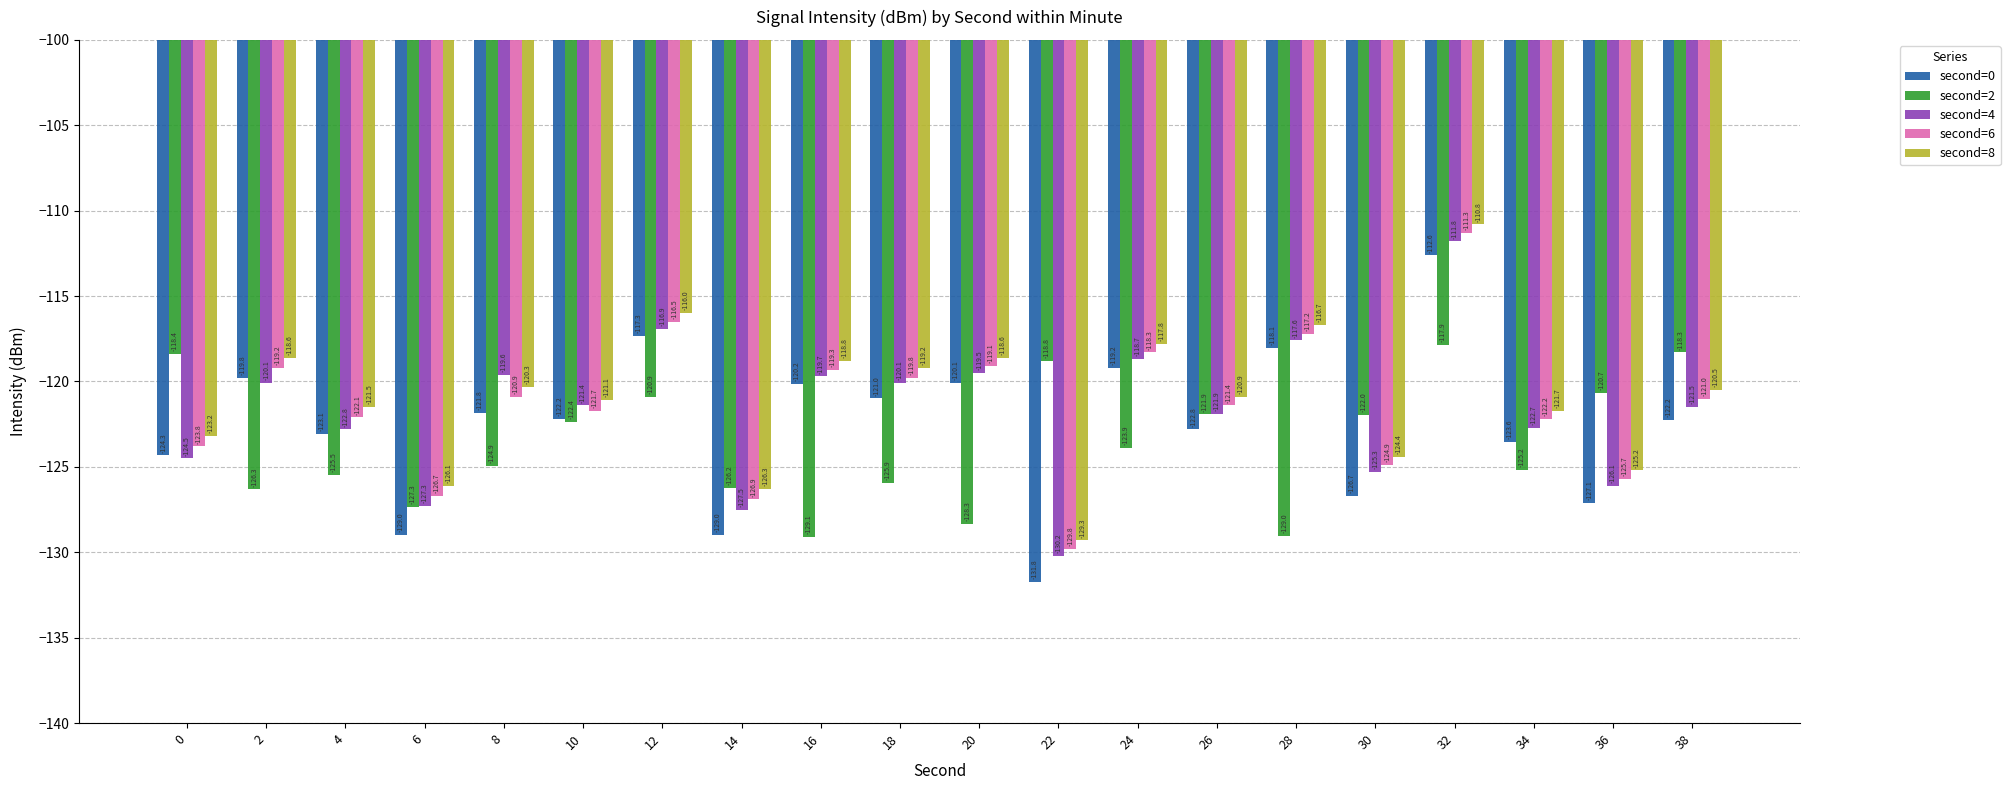

How many values in the second=2 series exceed -123?

9